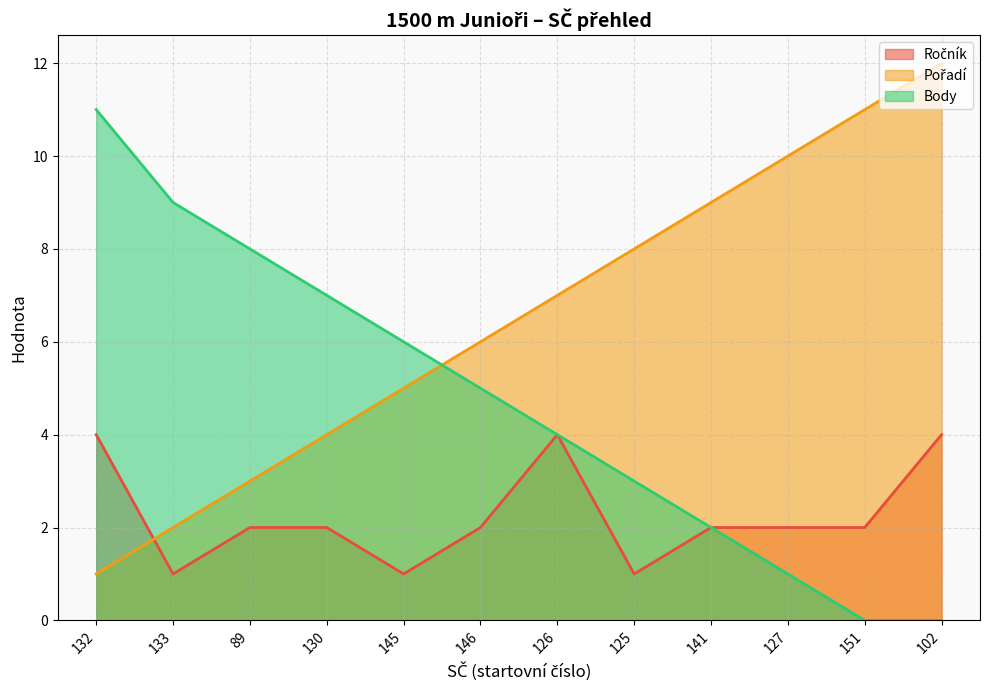

True or false: Ročník and Body cross at least once.

False